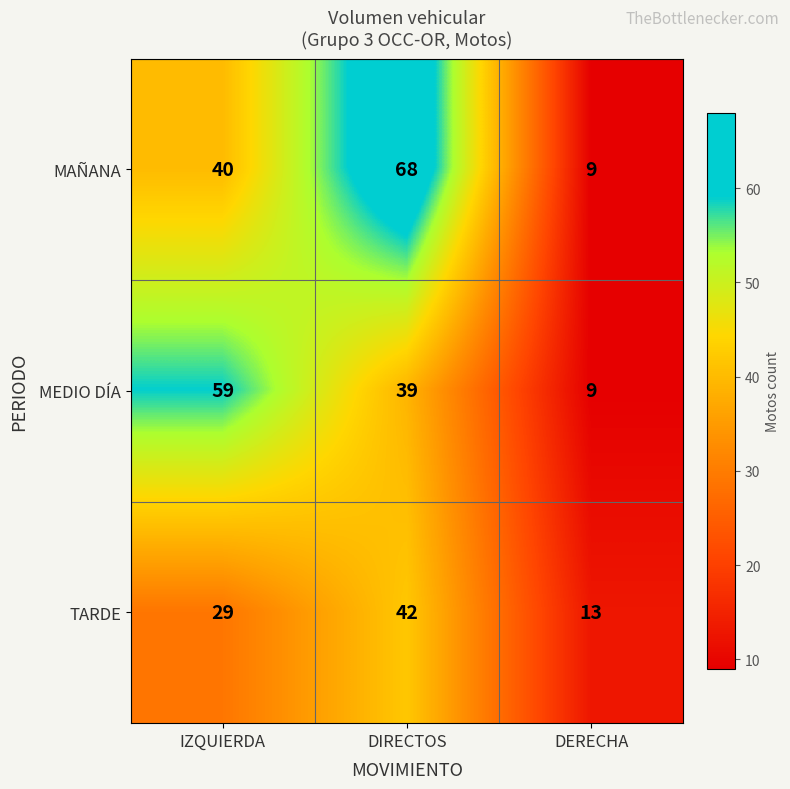

Between DIRECTOS and DERECHA, which series saw the biggest shift?

MAÑANA